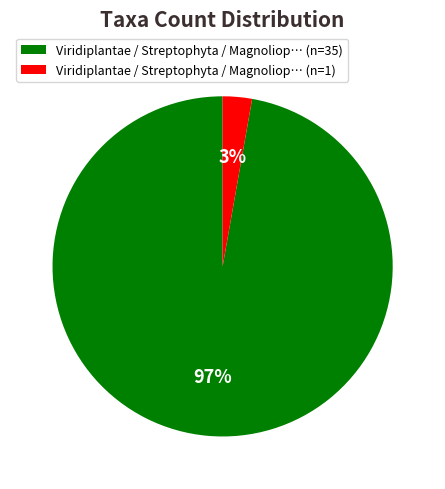

Count the number of slices in the pie.

2